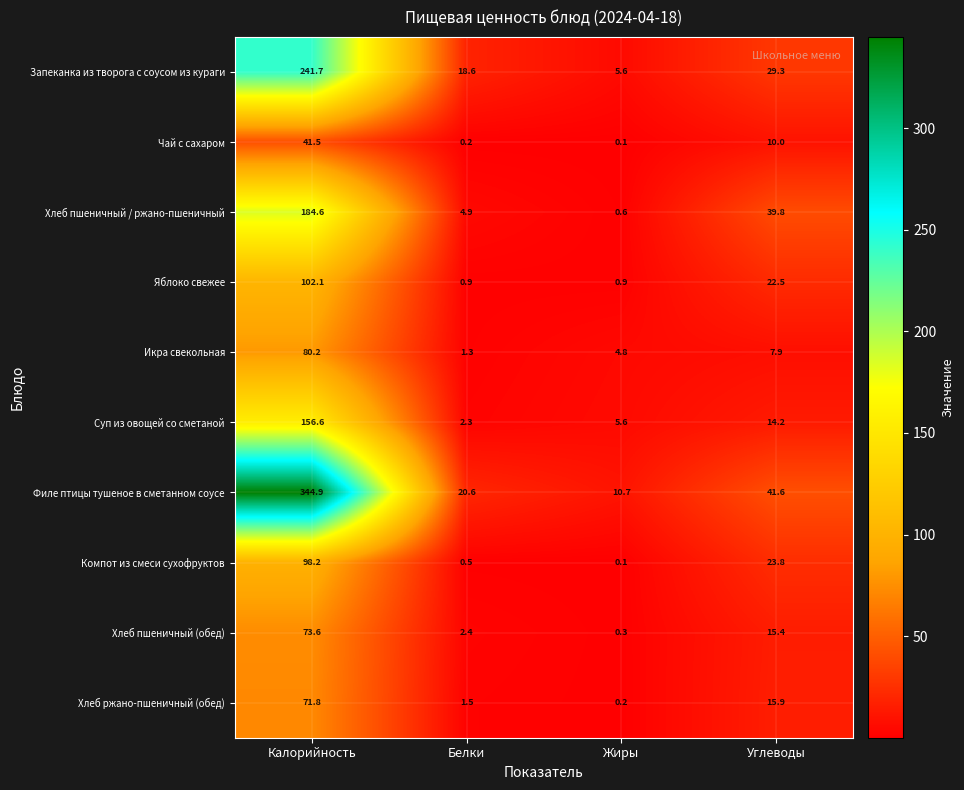

Which series has the largest total across all categories?

Филе птицы тушеное в сметанном соусе